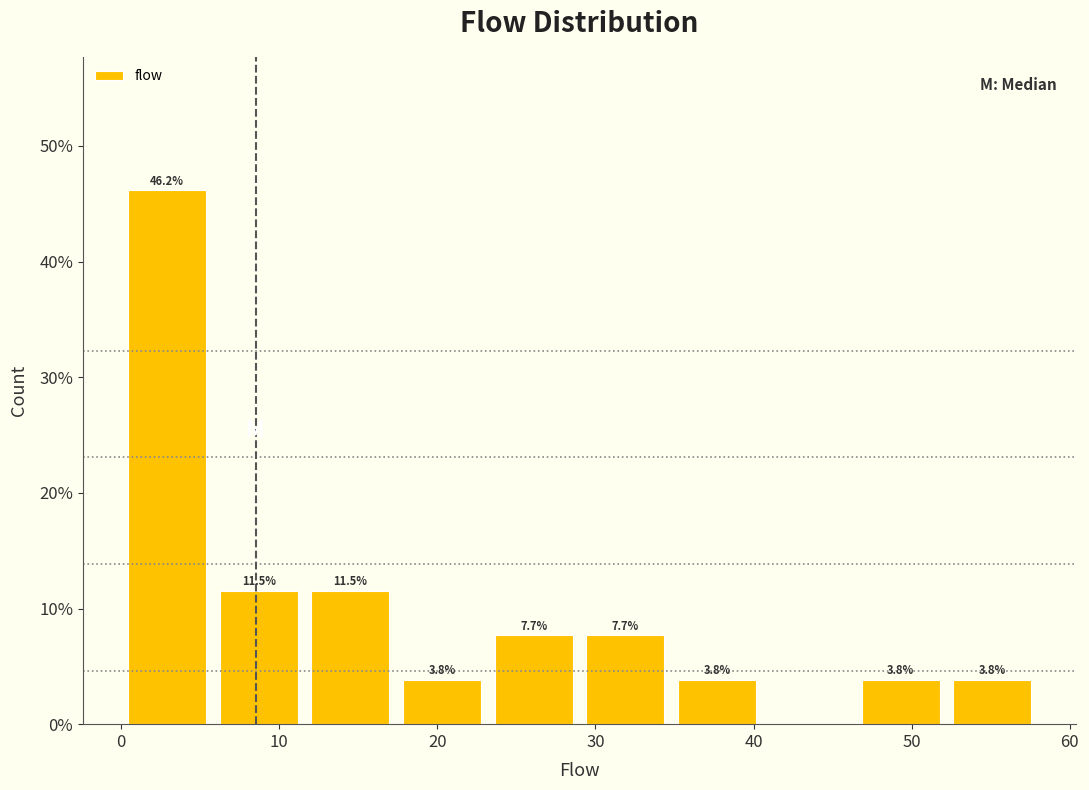

Over which range of the x-axis is the bar tallest?

0.0 to 5.8